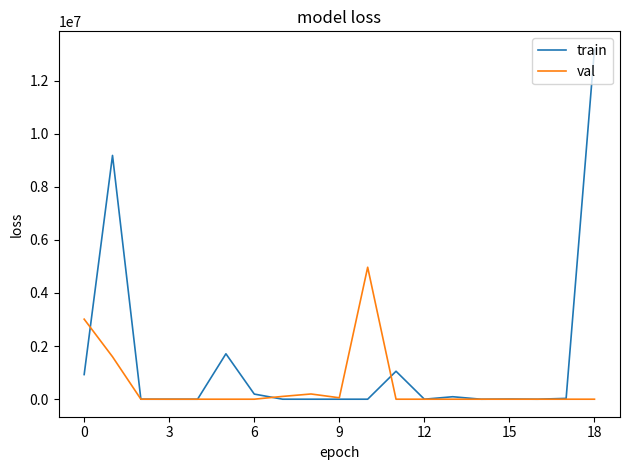

Does the chart display data point markers on the line(s)?

No